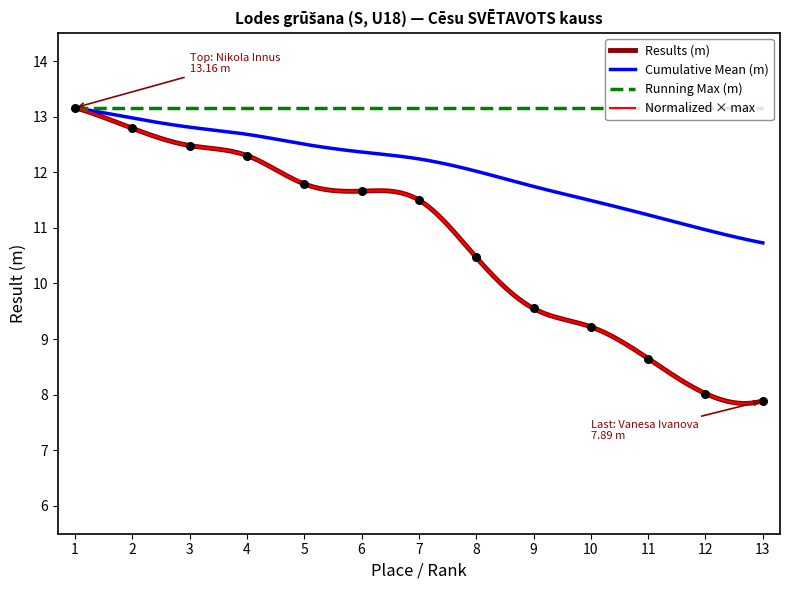

Which has a higher value, 7 or 11?

7